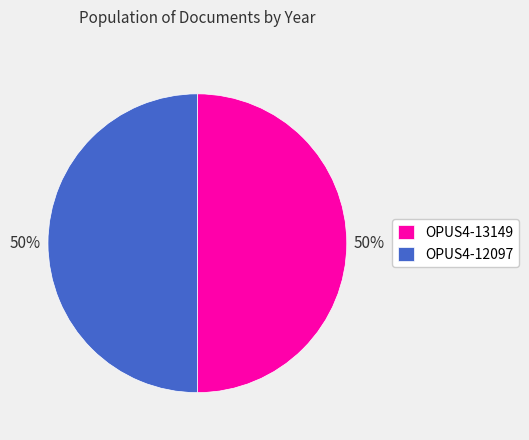

To the nearest percent, what portion does OPUS4-13149 represent?

50%